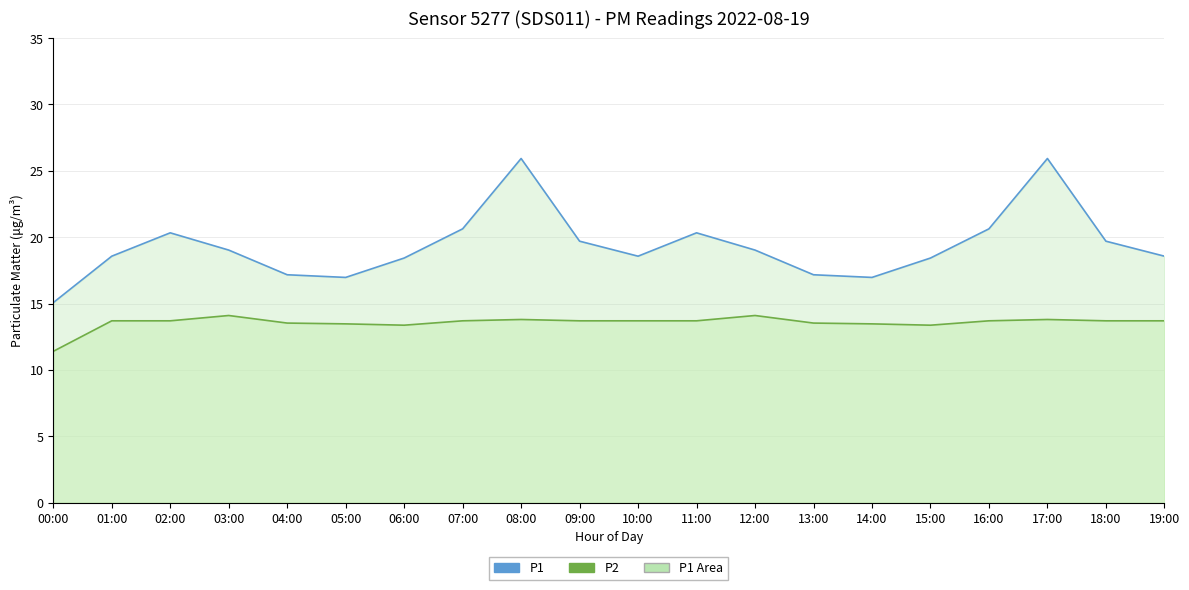

True or false: P1 and P2 cross at least once.

False